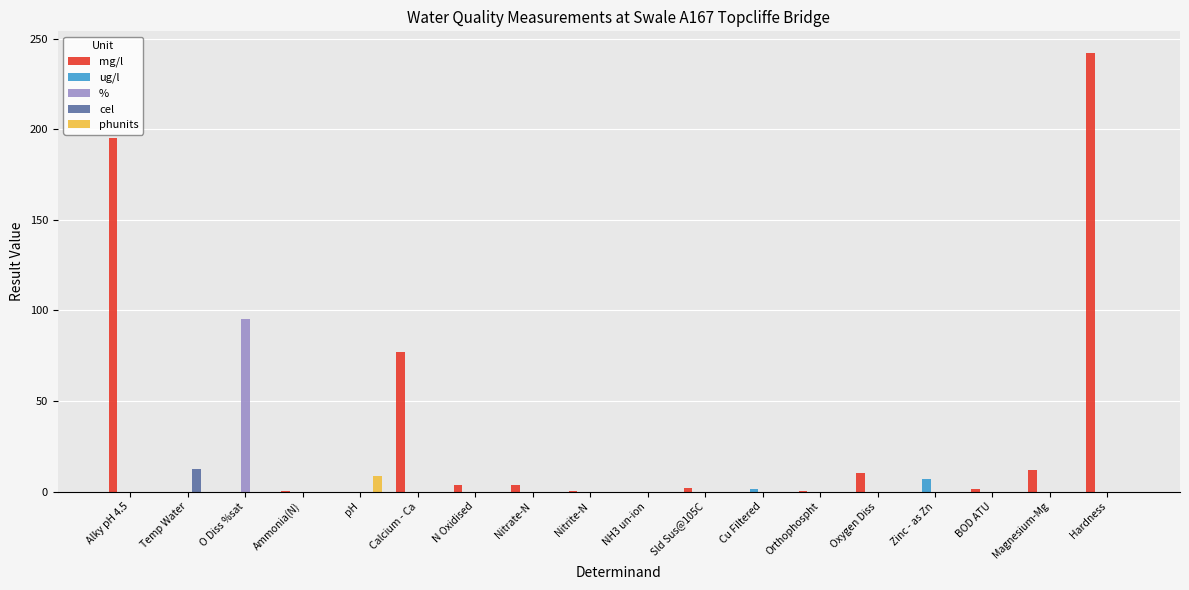

Between Ammonia(N) and Oxygen Diss, which series saw the biggest shift?

mg/l